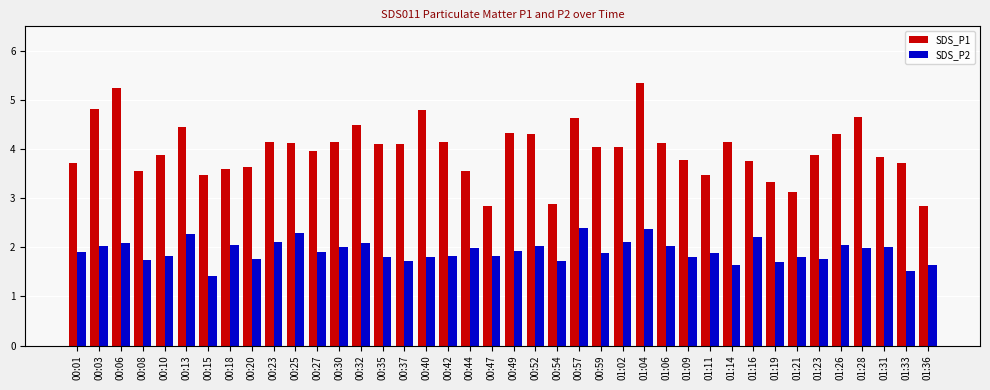

Rank the series by their maximum value, from highest to lowest.

SDS_P1, SDS_P2